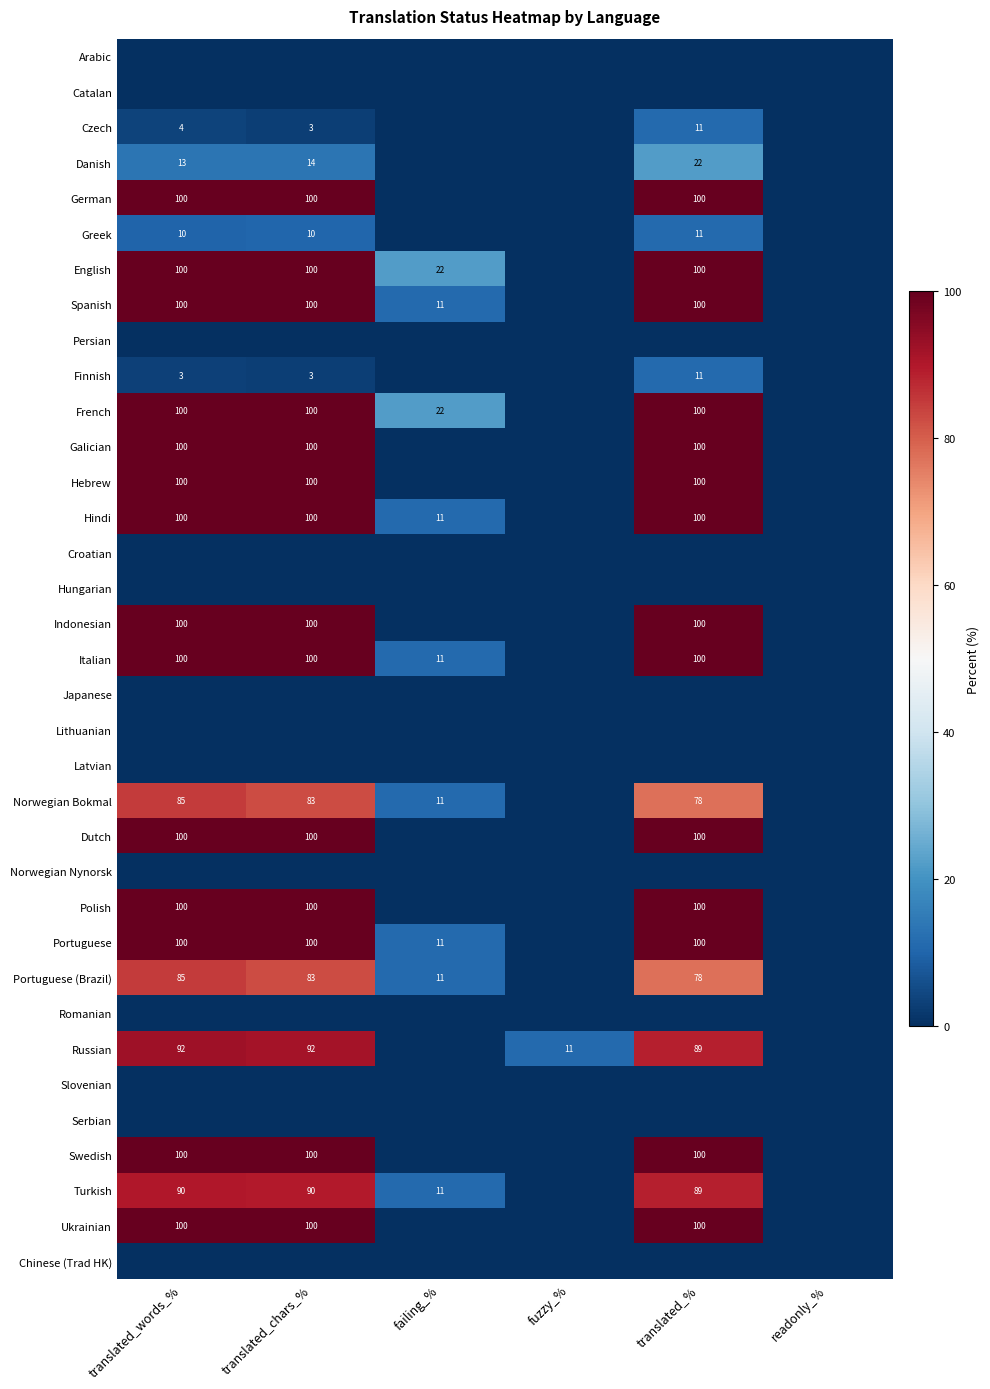

What is the sum of the Turkish values at translated_words_% and translated_%?

179